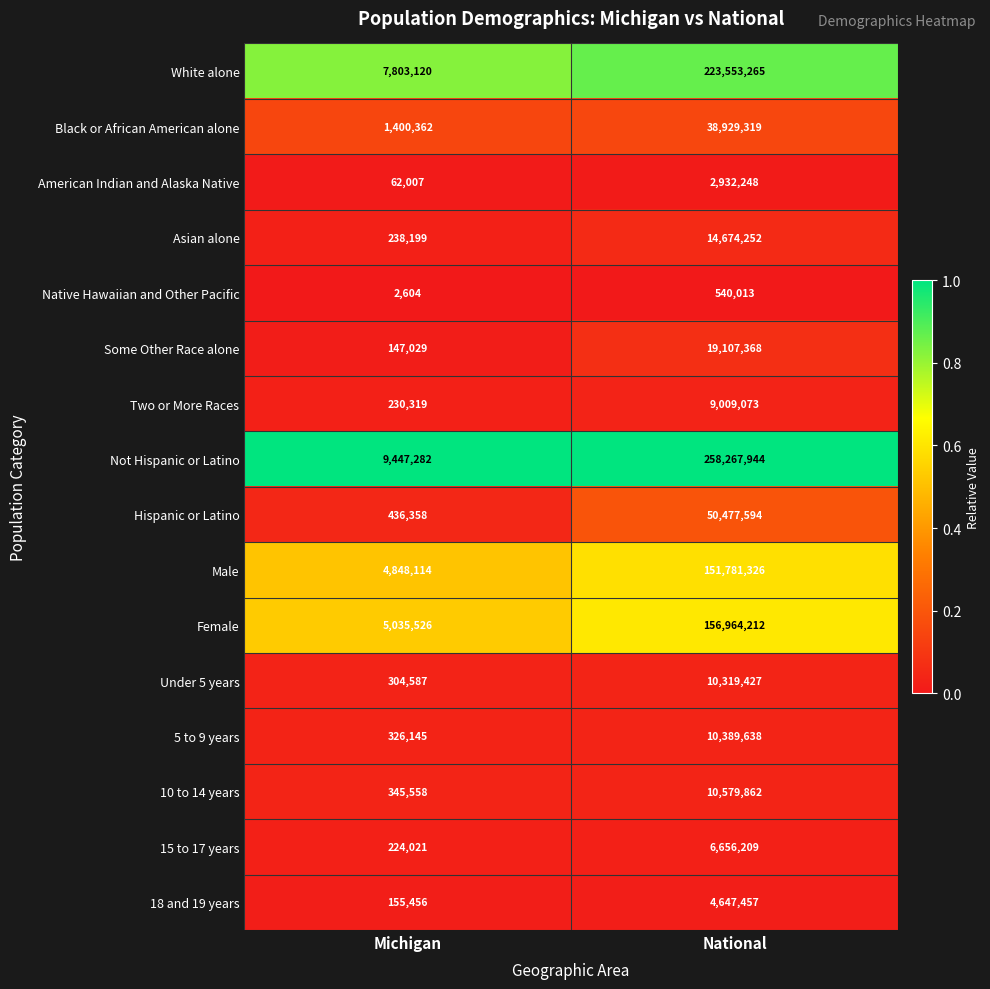

What is the spread (max minus min) of values at Michigan?

9444678